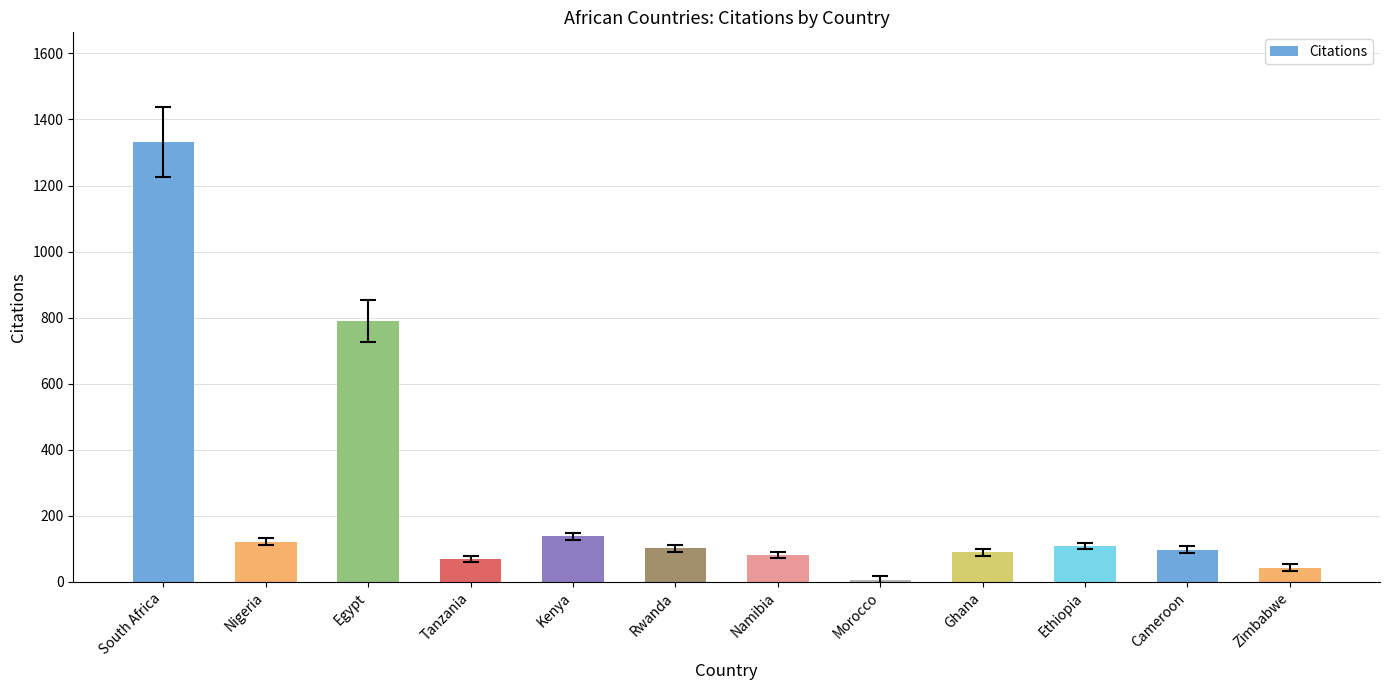

How many categories are shown in the chart?

12